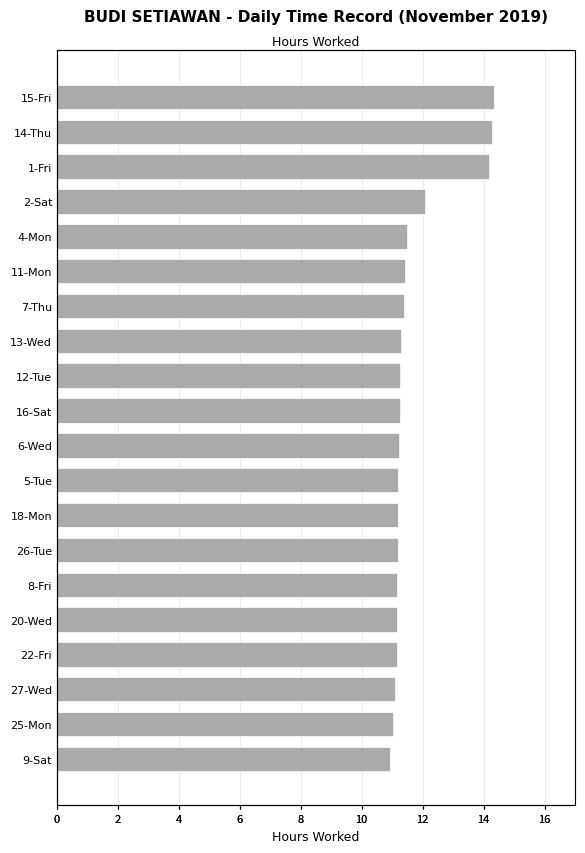

Is it true that the value at 9-Sat is 15.2?

False